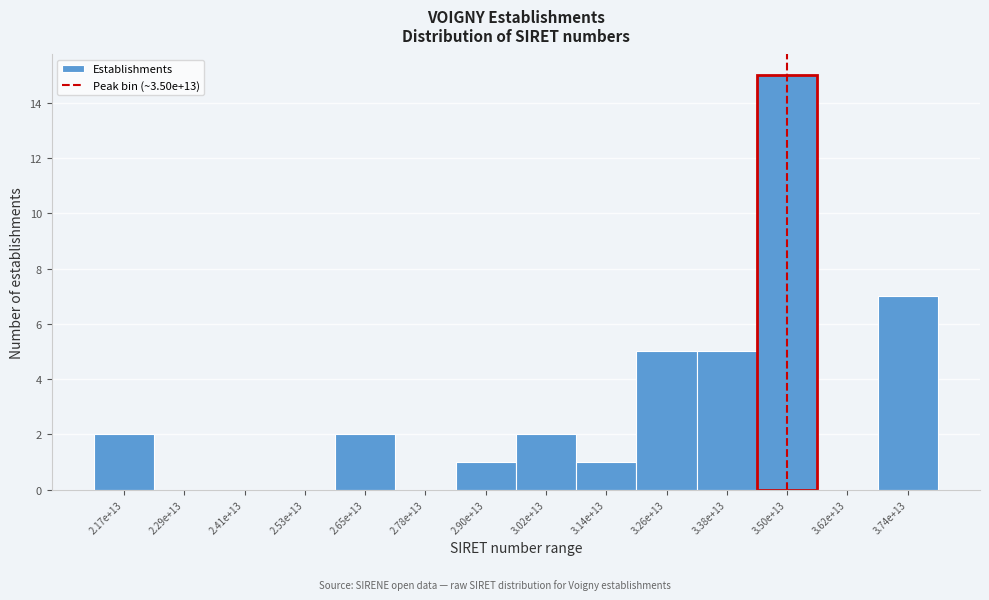

Reading left to right, list all the values displayed in this chart.

2.17e+13=2	2.29e+13=0	2.41e+13=0	2.53e+13=0	2.65e+13=2	2.78e+13=0	2.90e+13=1	3.02e+13=2	3.14e+13=1	3.26e+13=5	3.38e+13=5	3.50e+13=15	3.62e+13=0	3.74e+13=7